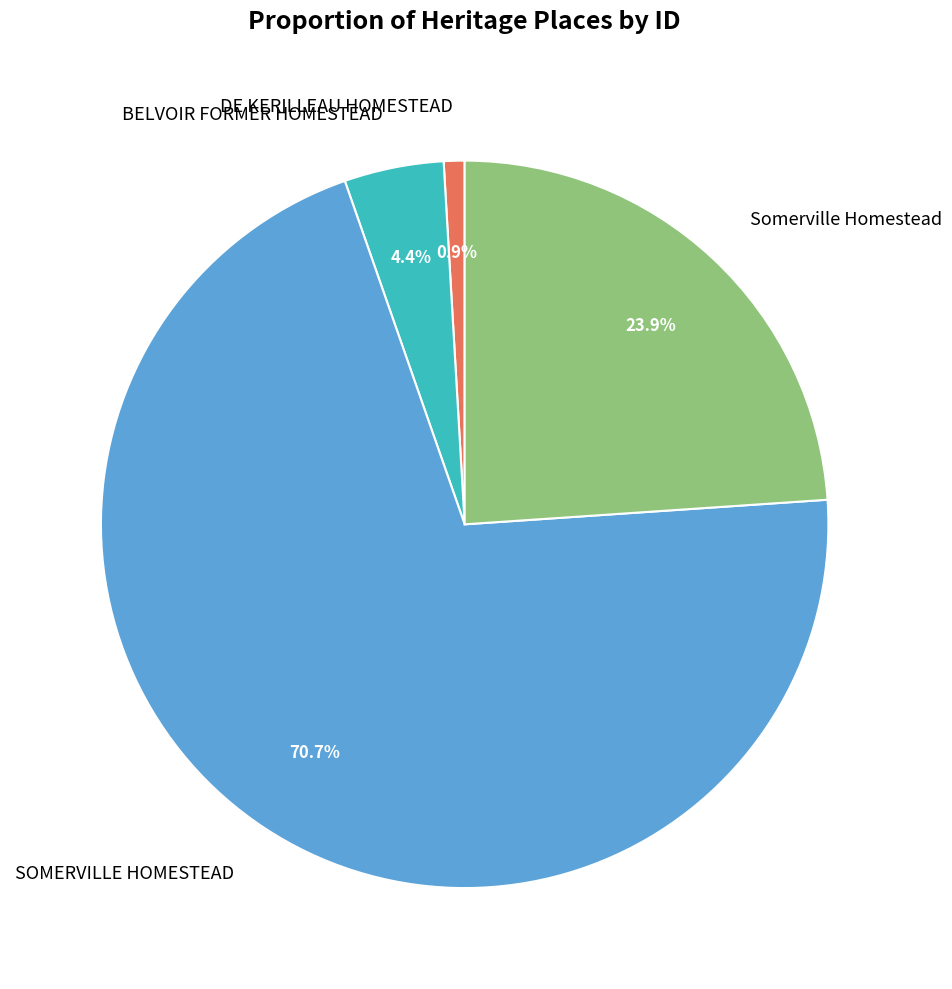

What percentage do BELVOIR FORMER HOMESTEAD and Somerville Homestead together represent?

28.3%